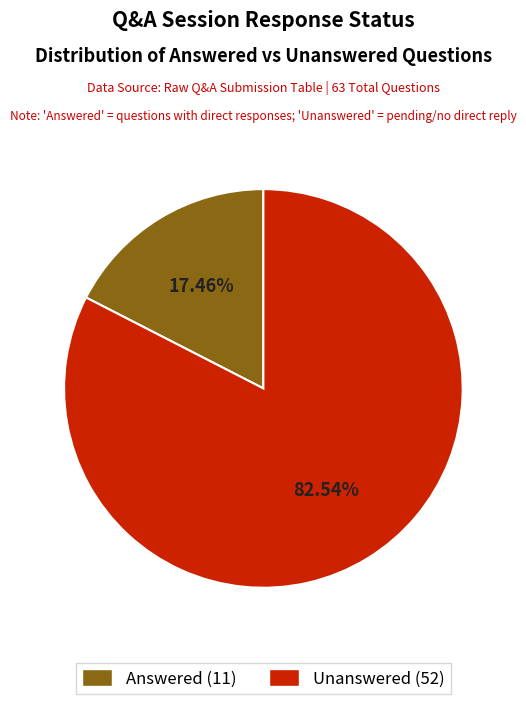

Which has a higher value, Unanswered or Answered?

Unanswered